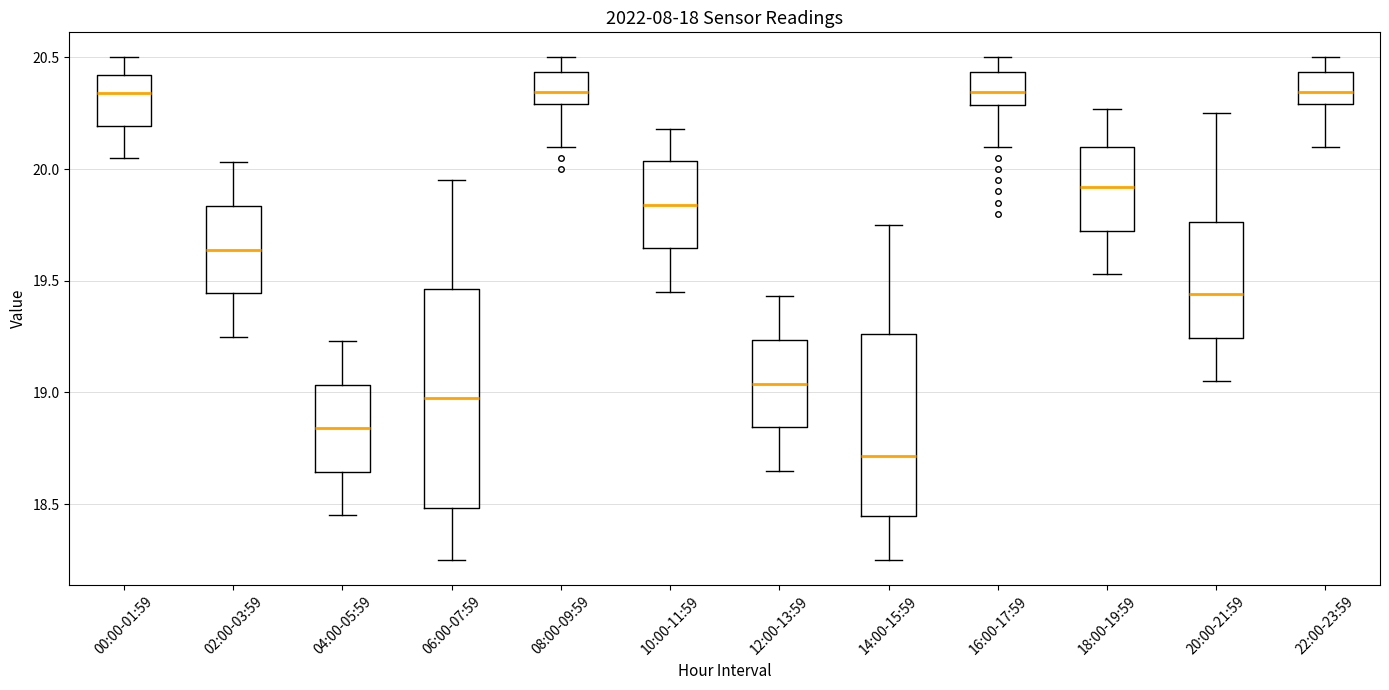

Which box is the tallest, from its lower edge to its upper edge?

06:00-07:59